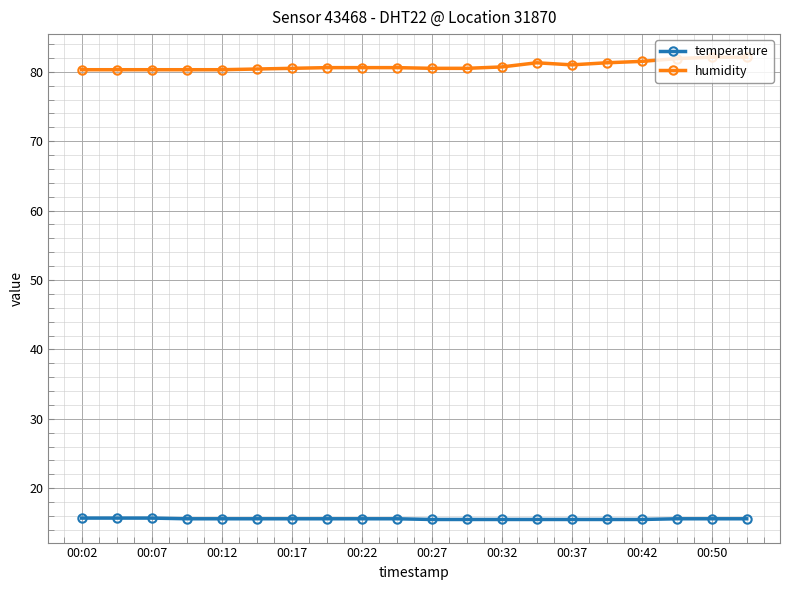

Which series has the largest total across all categories?

humidity